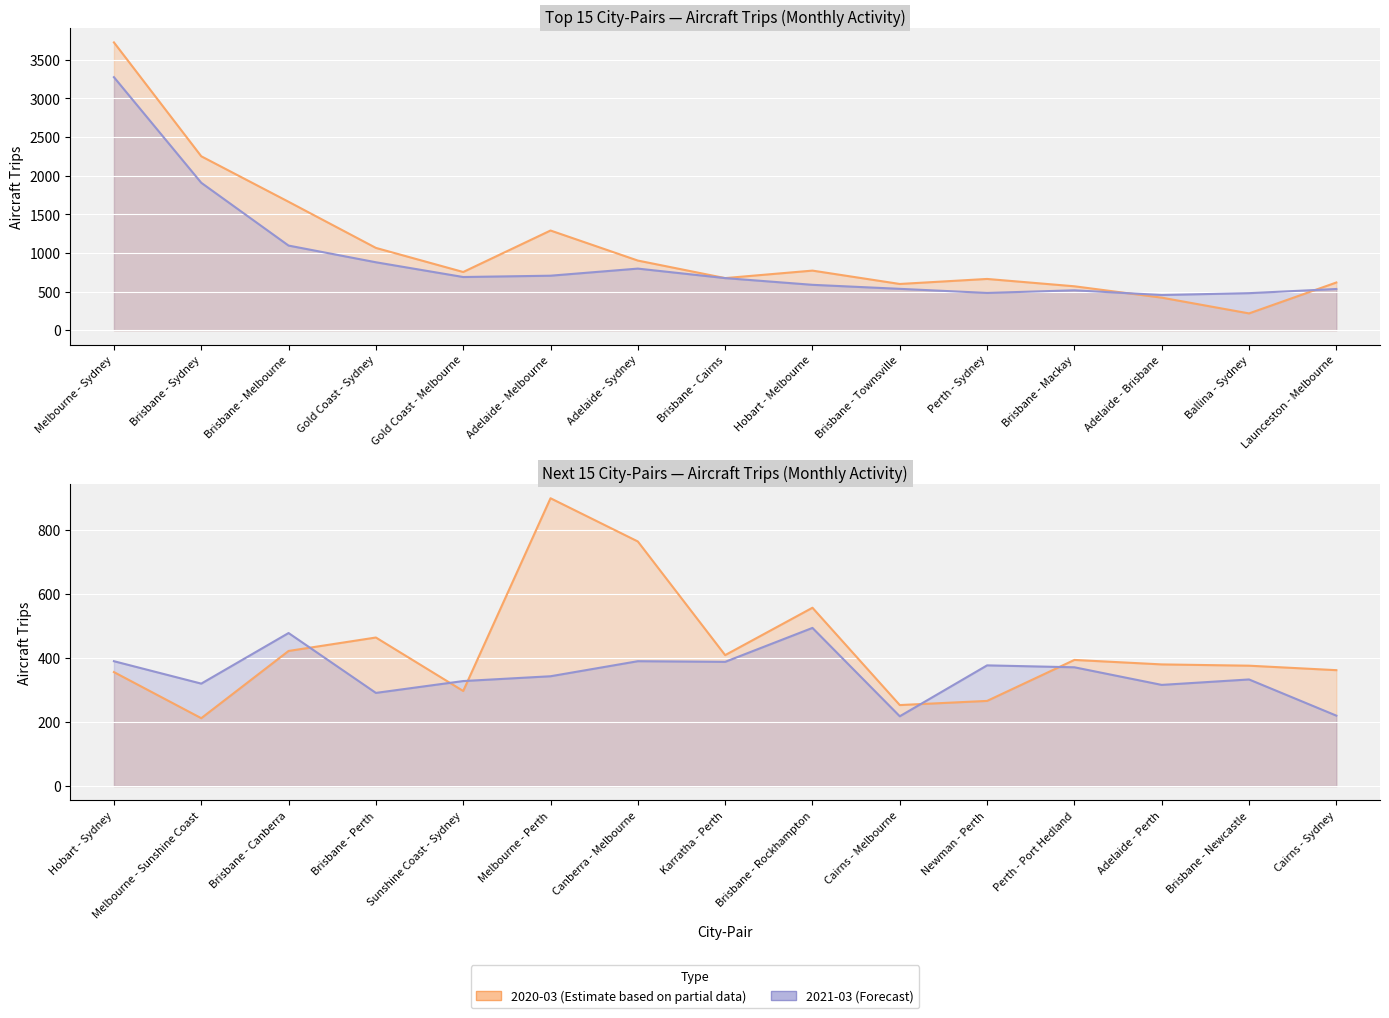

How many data points in 2020-03 are above 569?

14